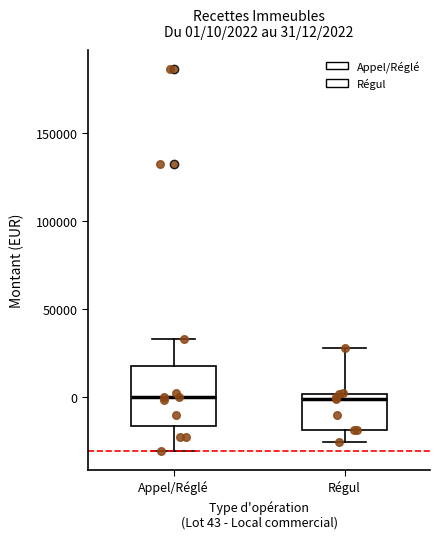

Comparing the boxes themselves (not the whiskers), which one is the tallest?

Appel/Réglé